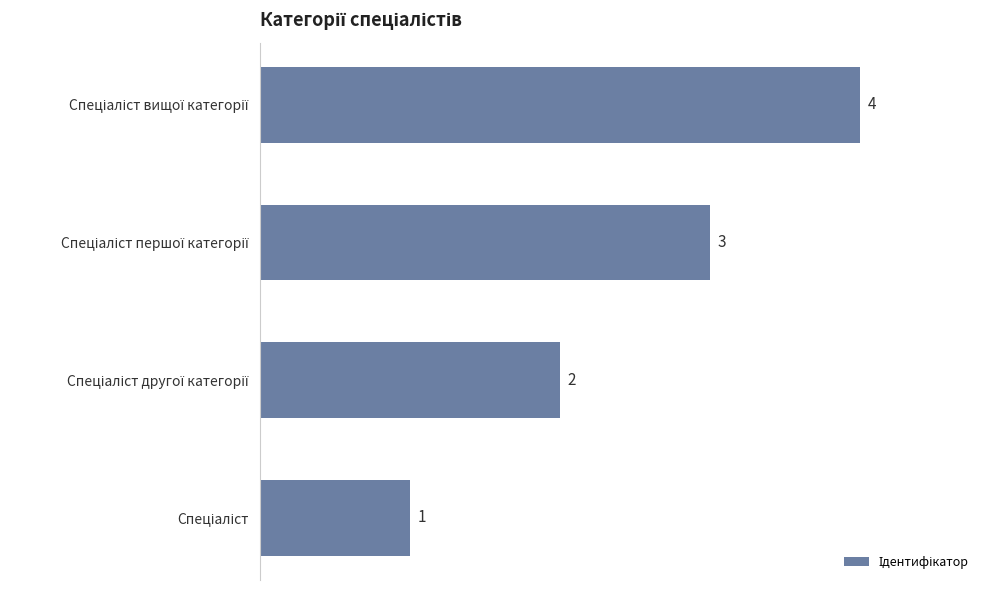

What is the difference between the maximum and minimum values?

3